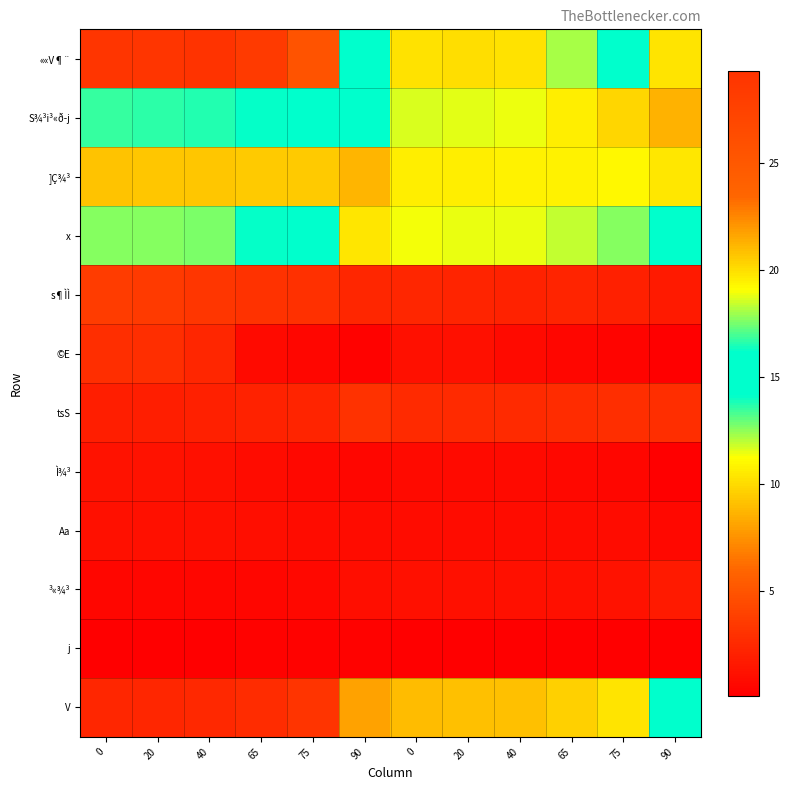

At which category is the sum across all series the highest?

90